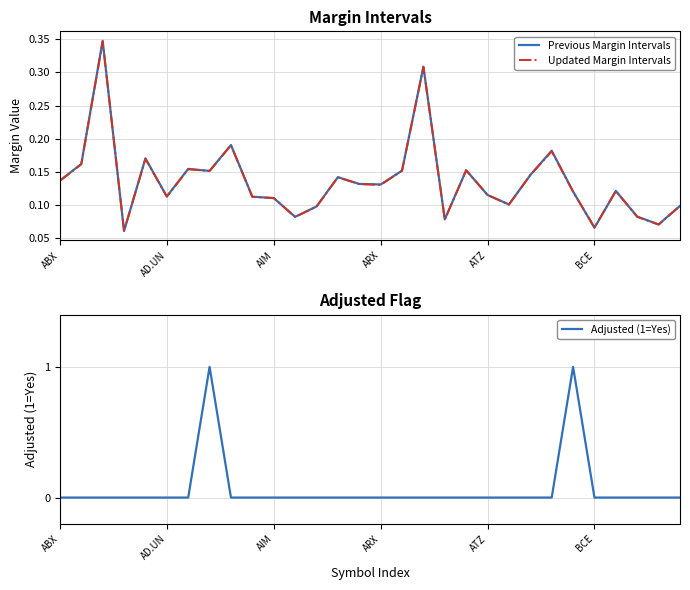

Between 18 and 27, which is larger?

27